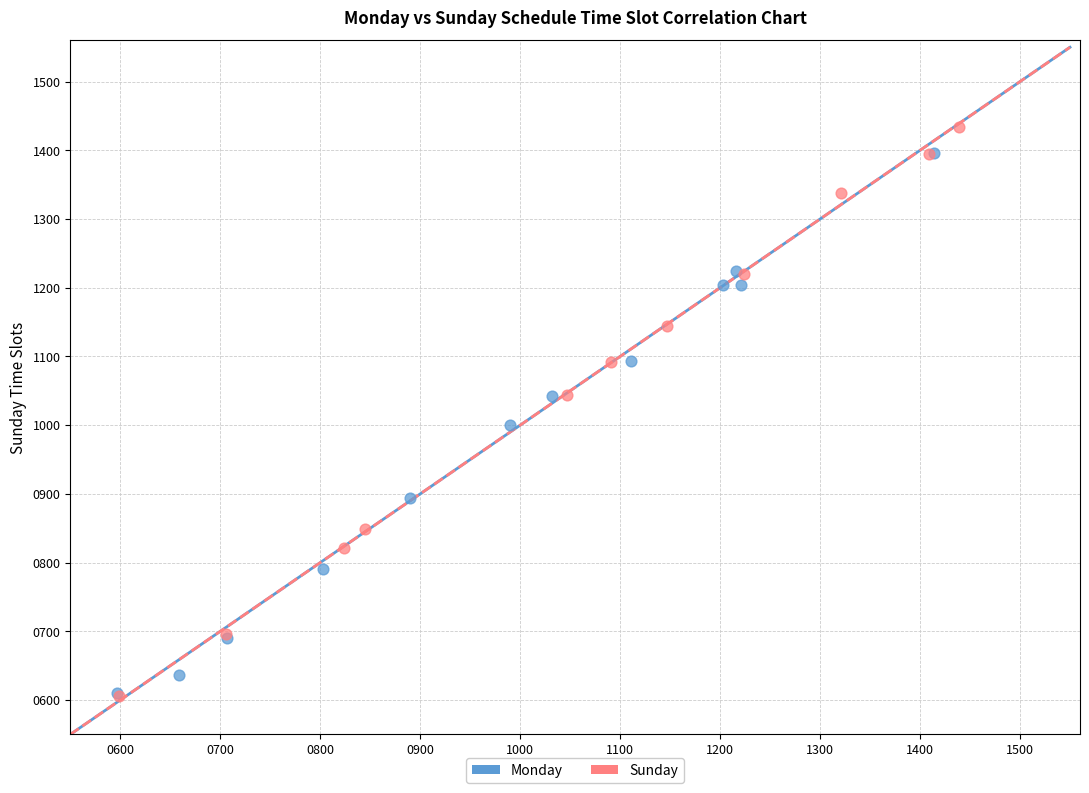

Which series has the largest Y range (max minus min)?

Sunday